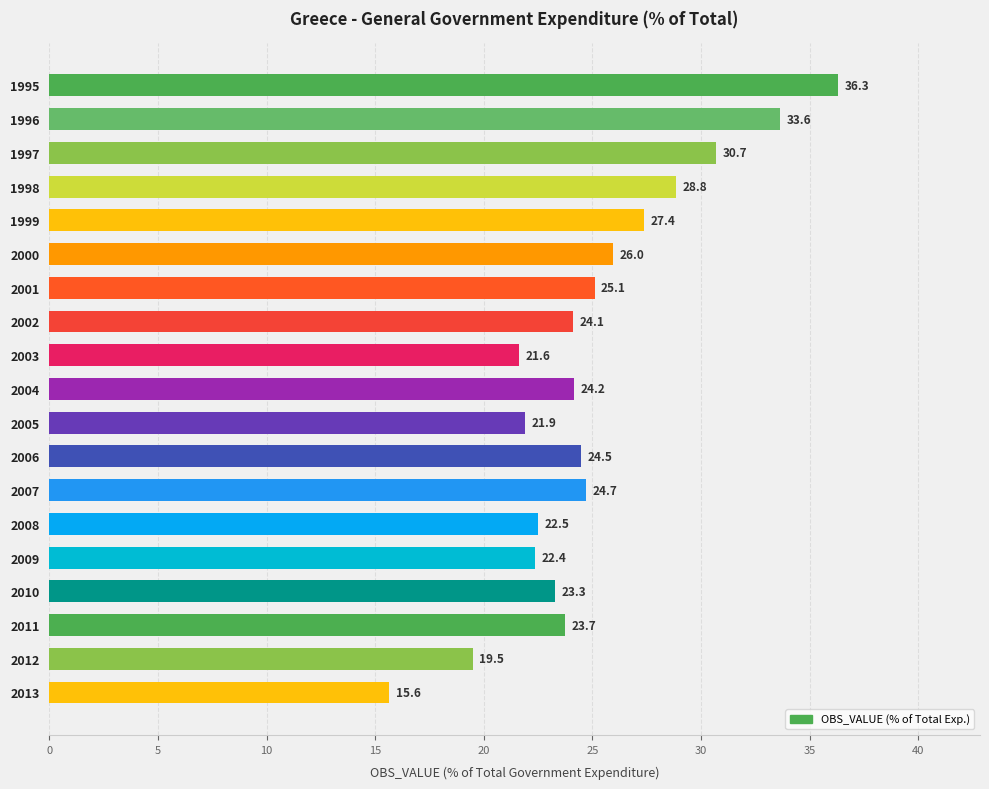

What is the value of the 12th bar from the top?

24.5